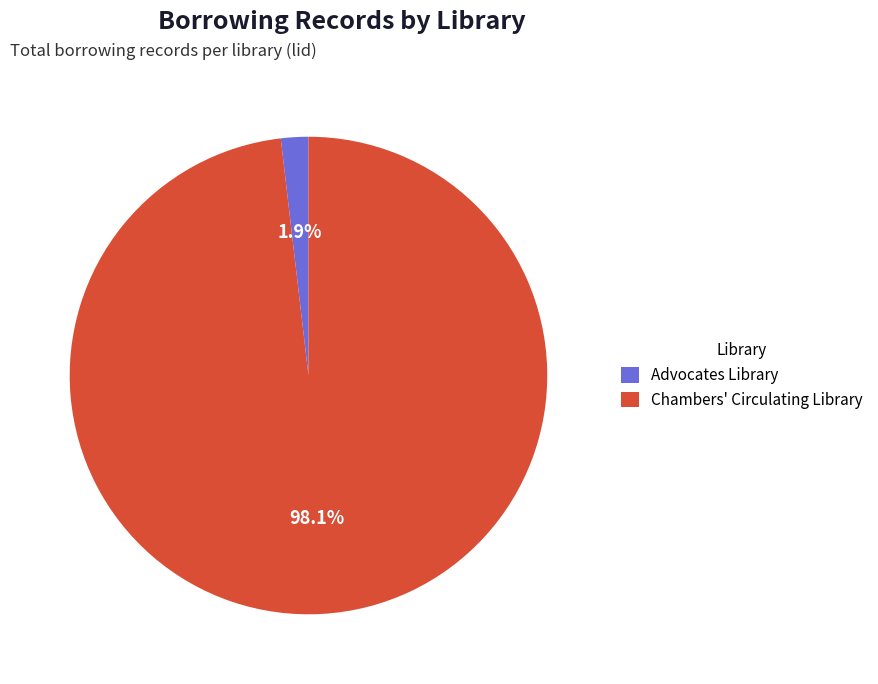

What portion of the pie excludes Advocates Library?

98.1%